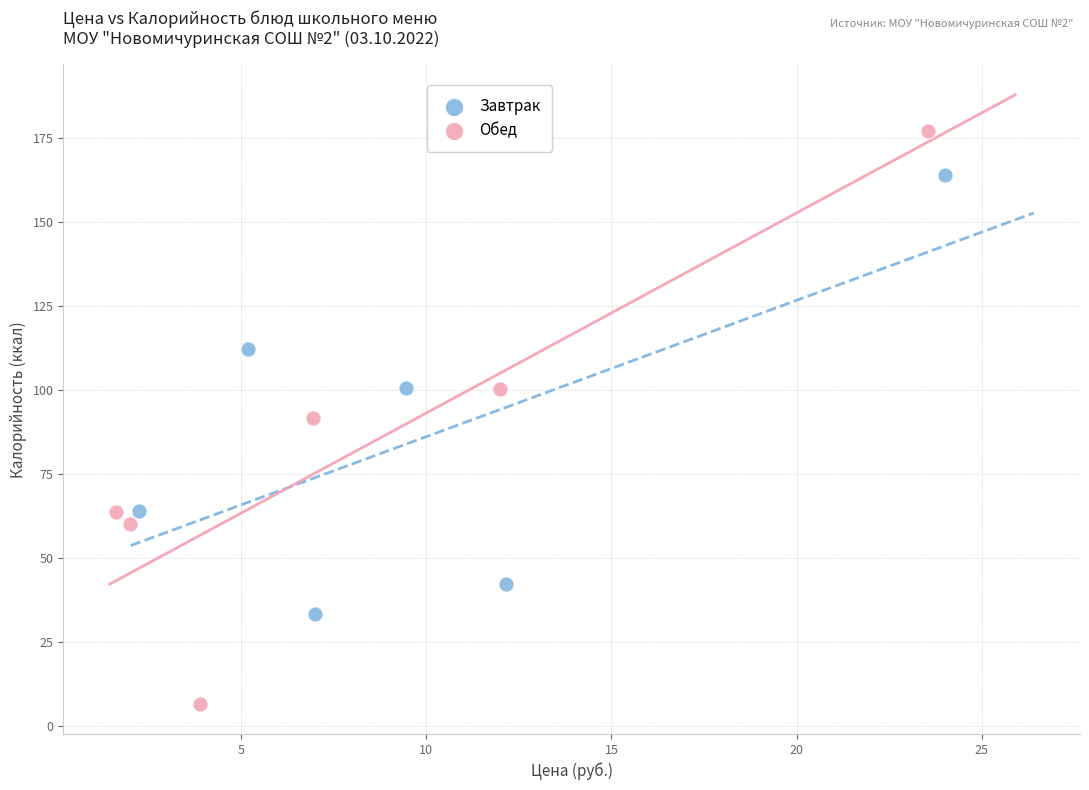

Which series reaches the minimum Y coordinate?

Обед